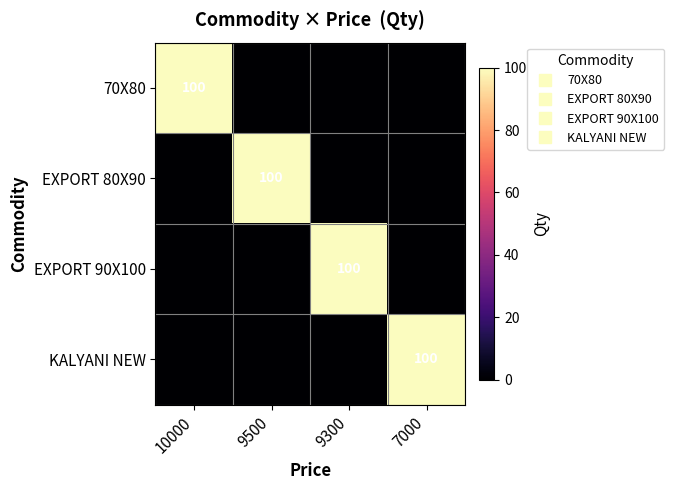

Where is KALYANI NEW nearest to the value 50?

10000